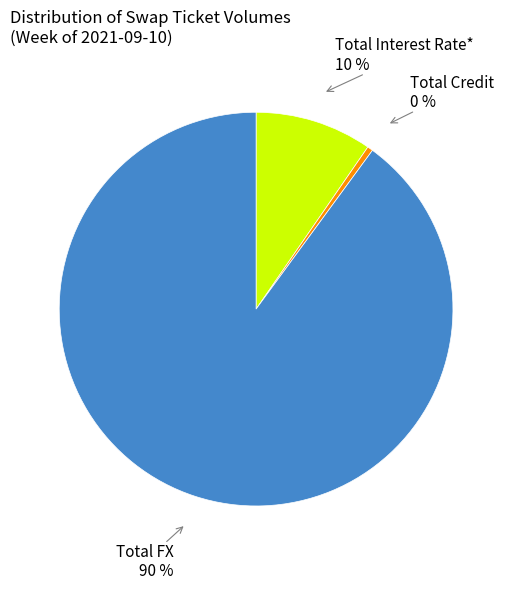

To the nearest percent, what is the average slice percentage?

33%